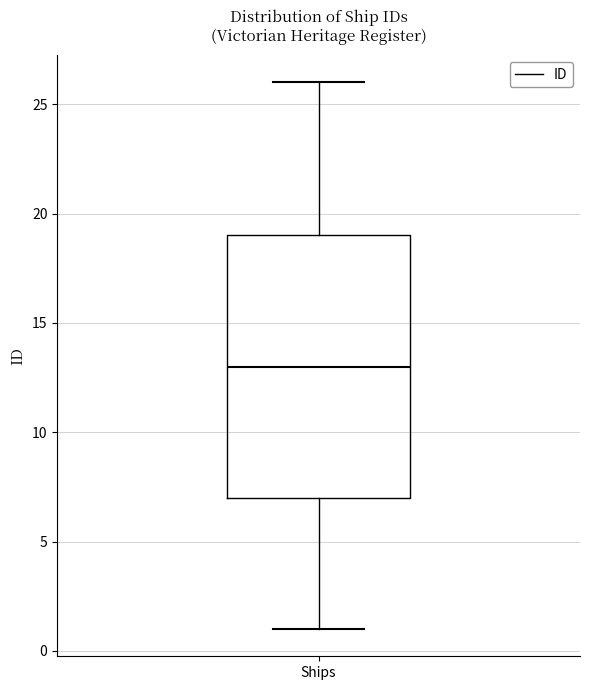

Read this box plot against the y-axis: the position of the median line, the range covered by the box, and the ends of both whiskers. The values are not printed on the chart, so give them approximately, as read against the axis.

median 13, box 7 to 19, whiskers 1 to 26